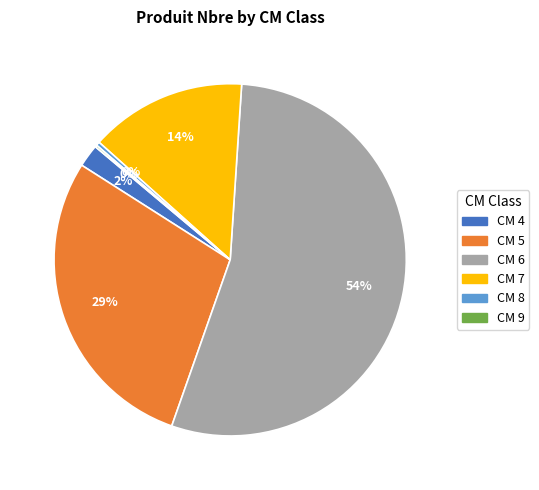

Is there any slice that represents more than half of the pie?

Yes